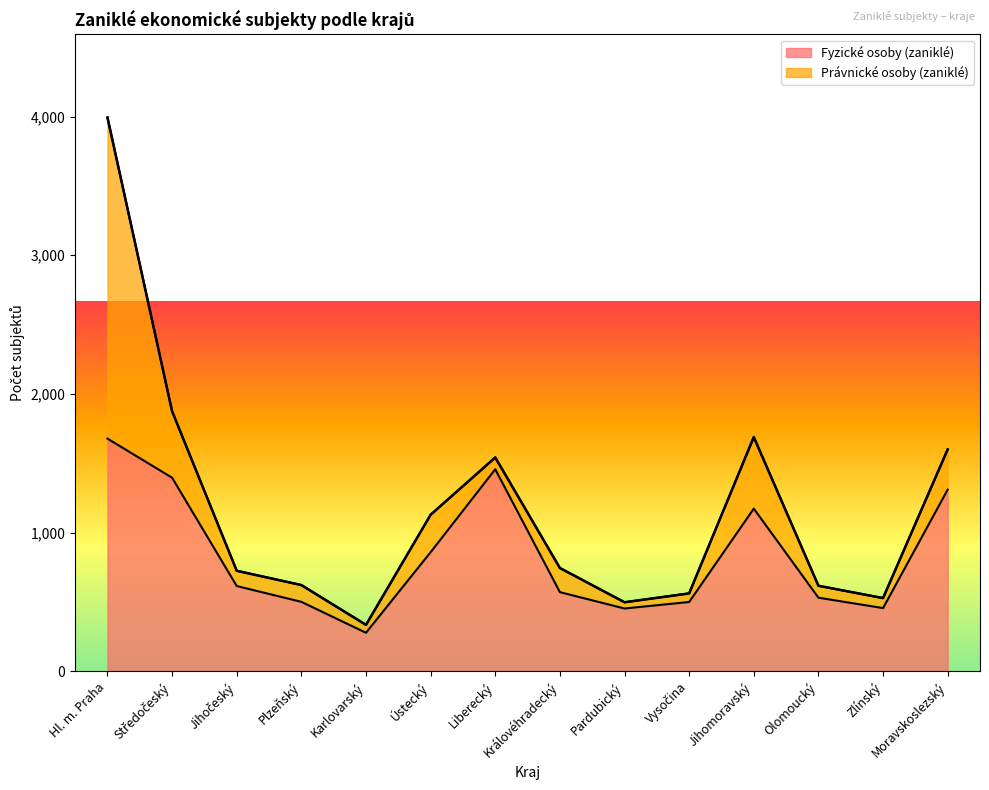

True or false: the data shows 1678 at Hl. m. Praha.

True